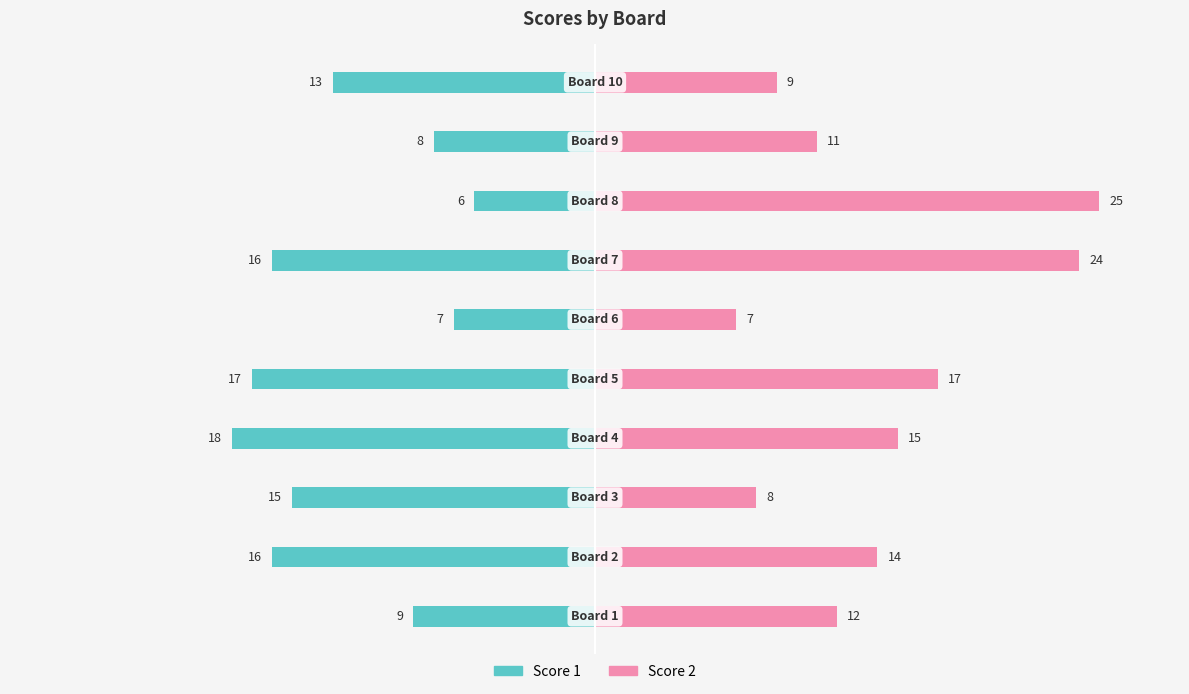

What is the sum of all Score 1 values?

-125